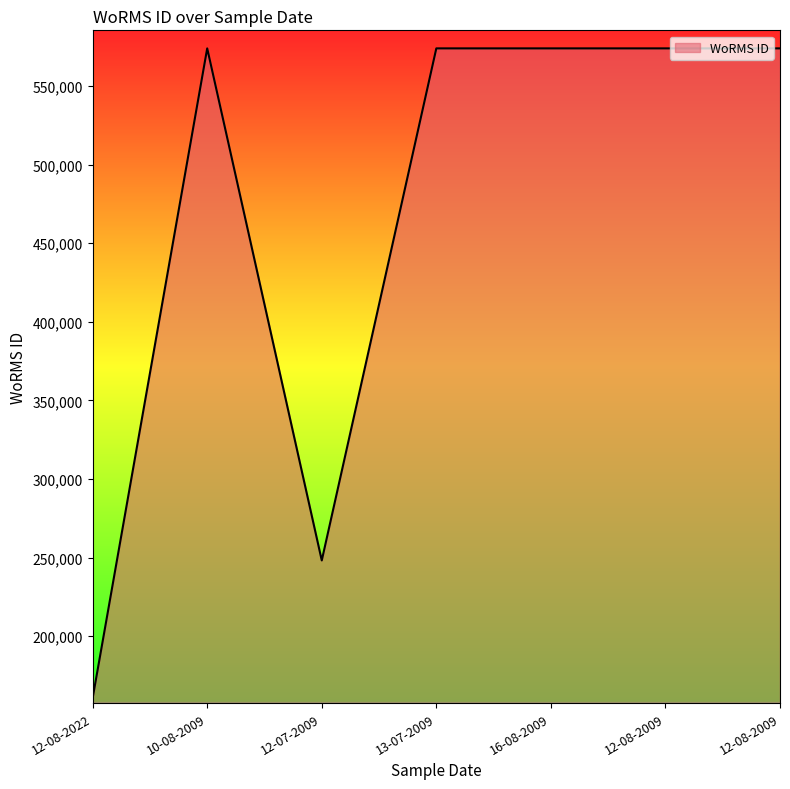

How many categories are shown in the chart?

7